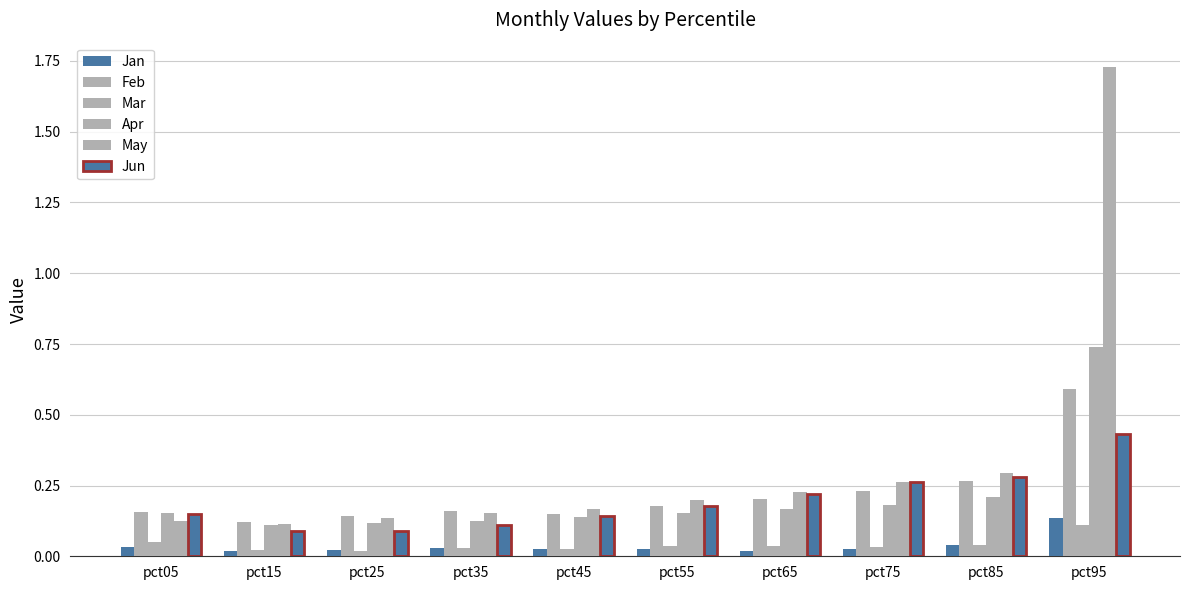

Count the Jun values in the range 0 to 1.

10